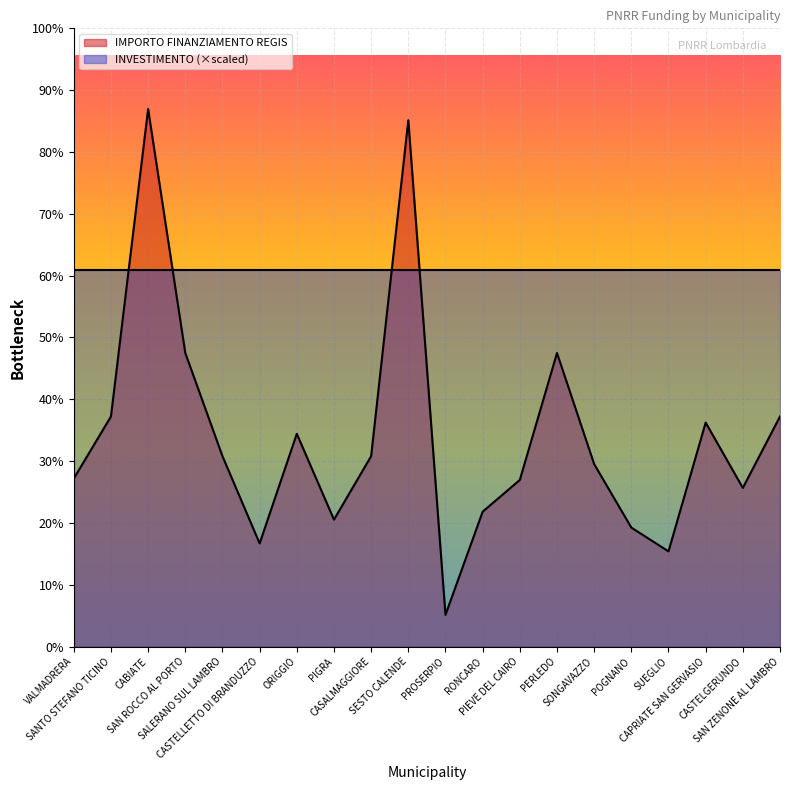

List the labels in order of value, largest first.

CABIATE, SESTO CALENDE, SAN ROCCO AL PORTO, PERLEDO, SANTO STEFANO TICINO, SAN ZENONE AL LAMBRO, CAPRIATE SAN GERVASIO, ORIGGIO, SALERANO SUL LAMBRO, CASALMAGGIORE, SONGAVAZZO, VALMADRERA, PIEVE DEL CAIRO, CASTELGERUNDO, RONCARO, PIGRA, POGNANO, CASTELLETTO DI BRANDUZZO, SUEGLIO, PROSERPIO